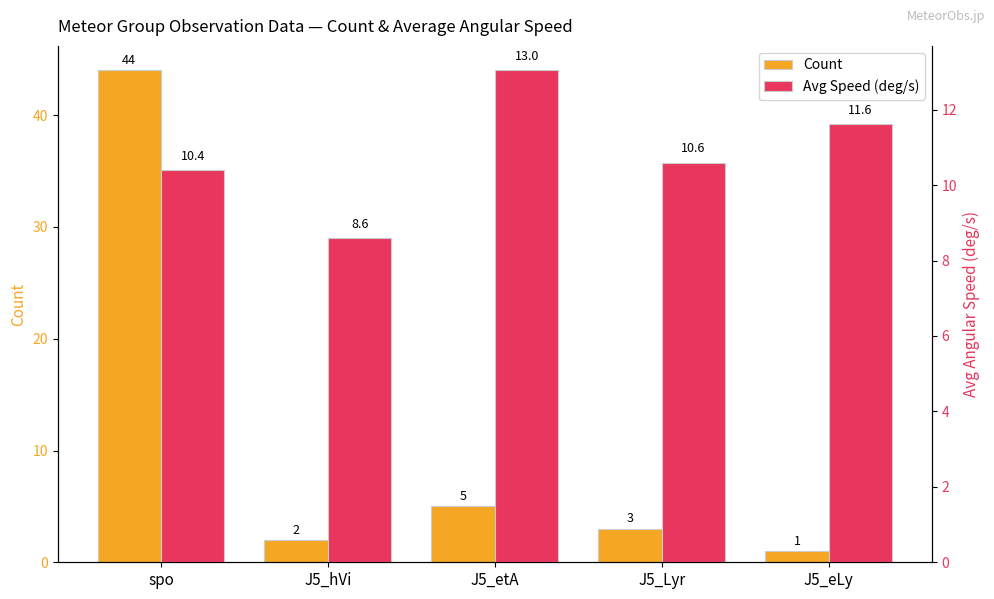

What is the highest value of the Count series?

44.0